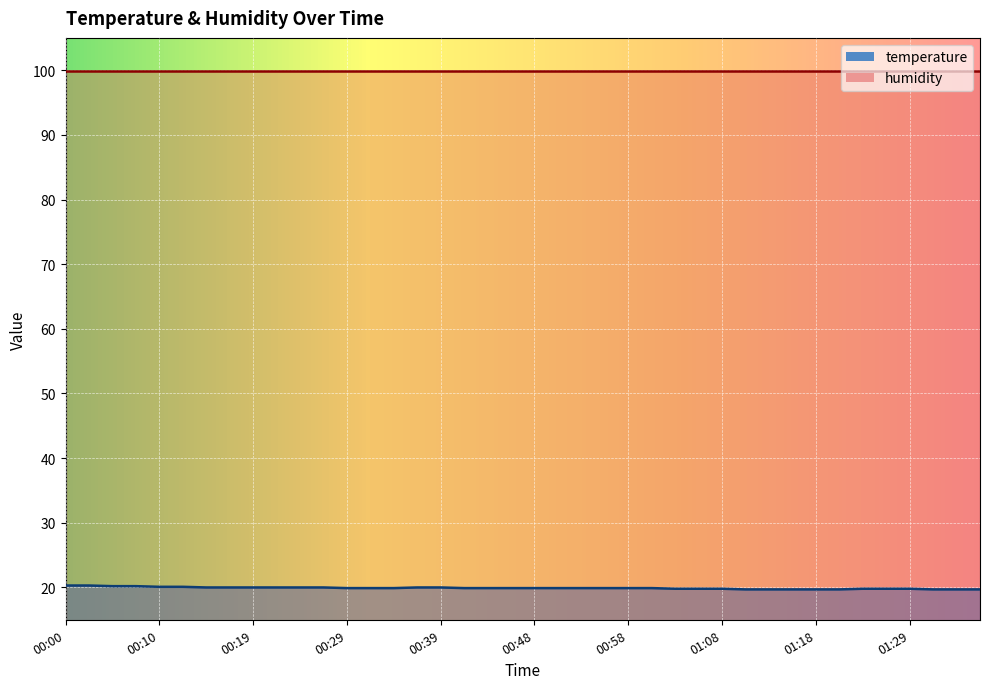

What is the difference between the values at 00:02 and 00:51?

0.4